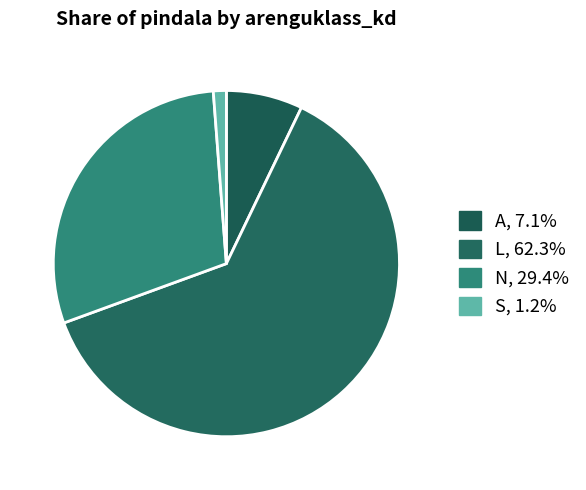

To the nearest percent, what portion does N represent?

29%